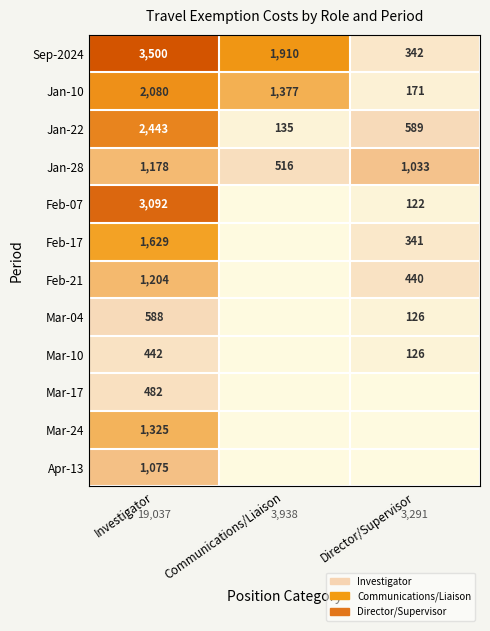

Which category has the lowest value across all series?

Communications/Liaison